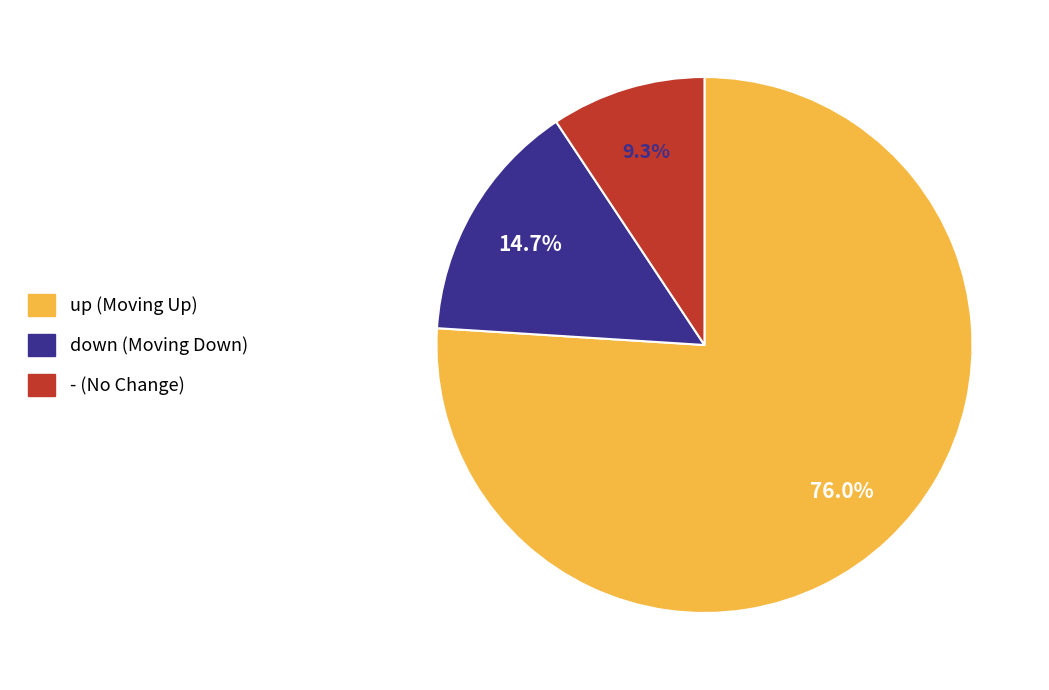

What percentage is the down slice, to the nearest percent?

15%